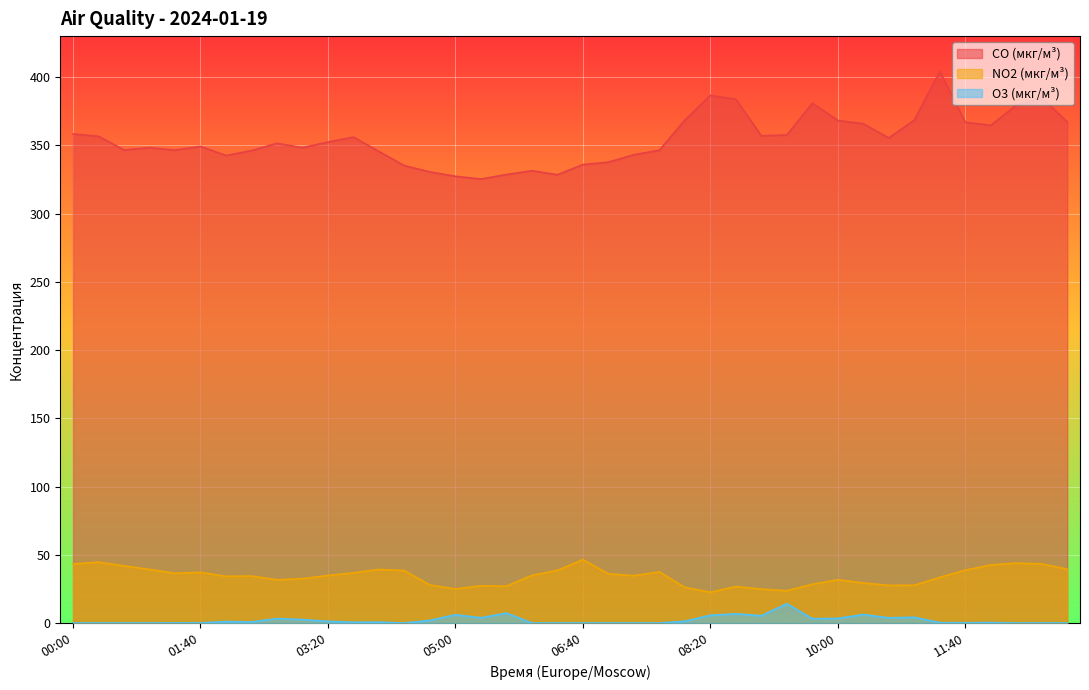

How many lines are shown in the chart?

3